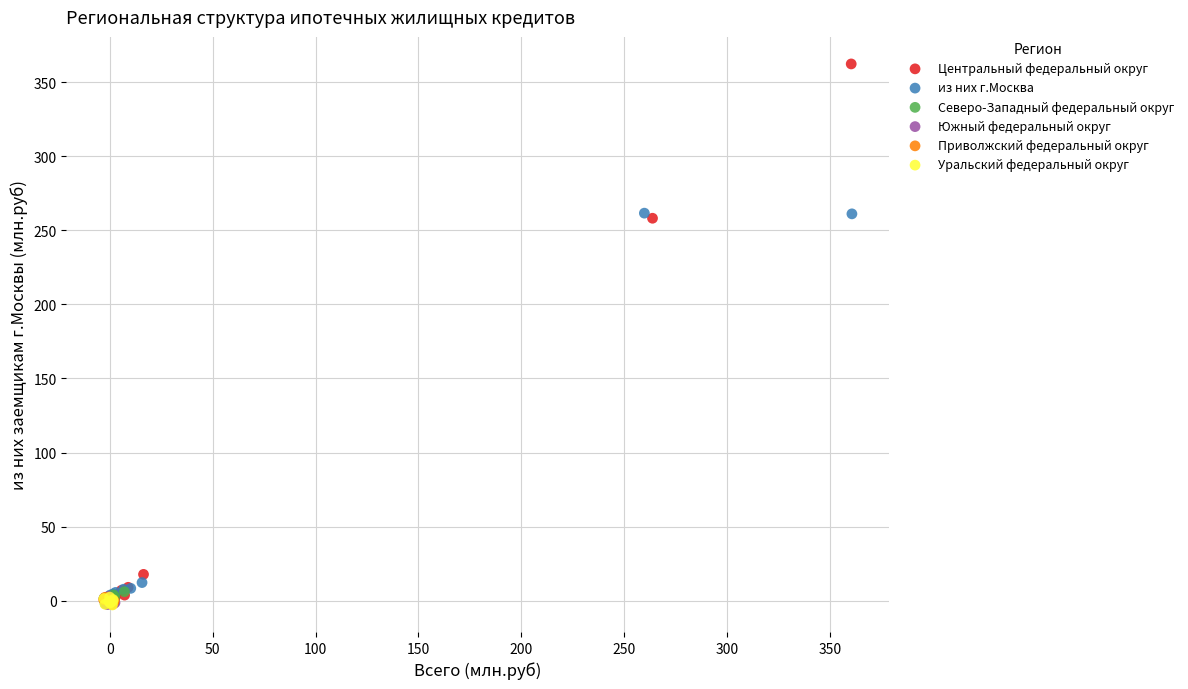

Which series contains the highest Y value?

Центральный федеральный округ